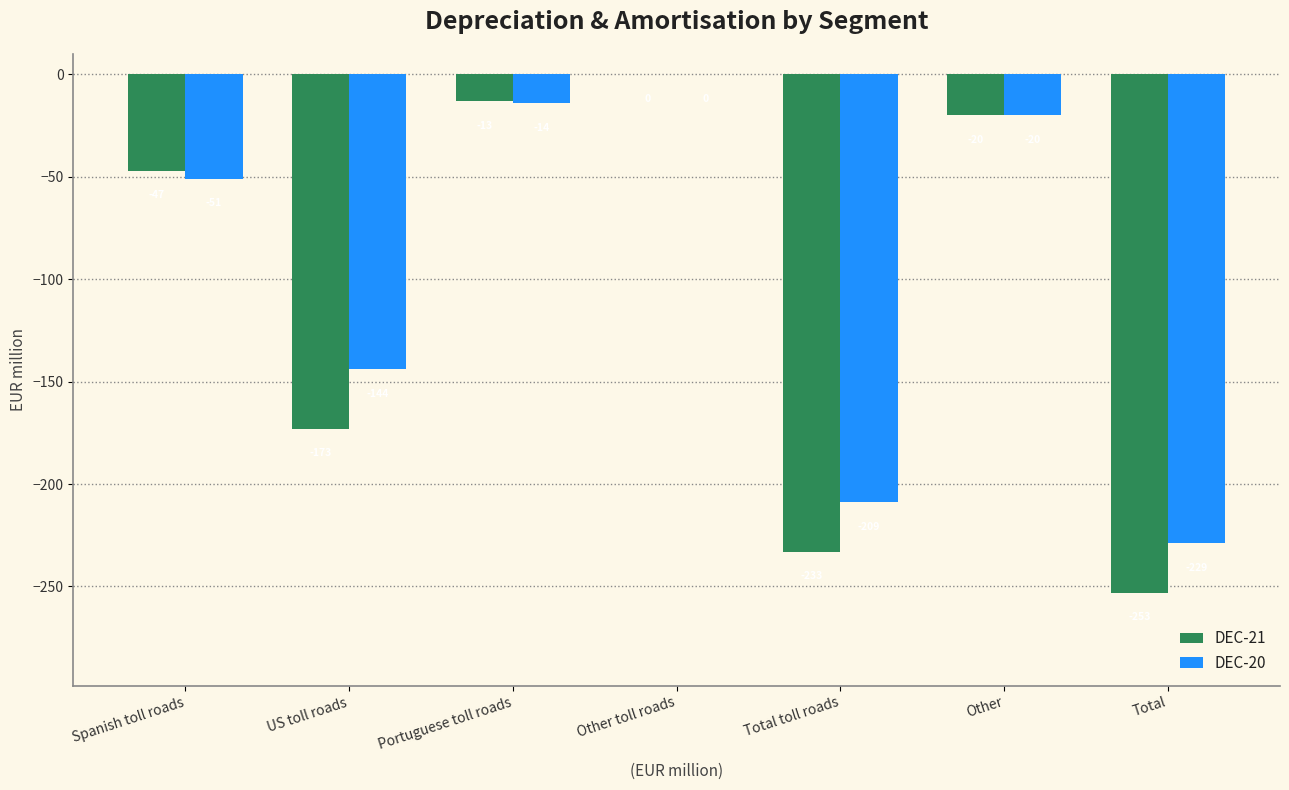

Are the bars grouped side by side (vs. stacked)?

Yes